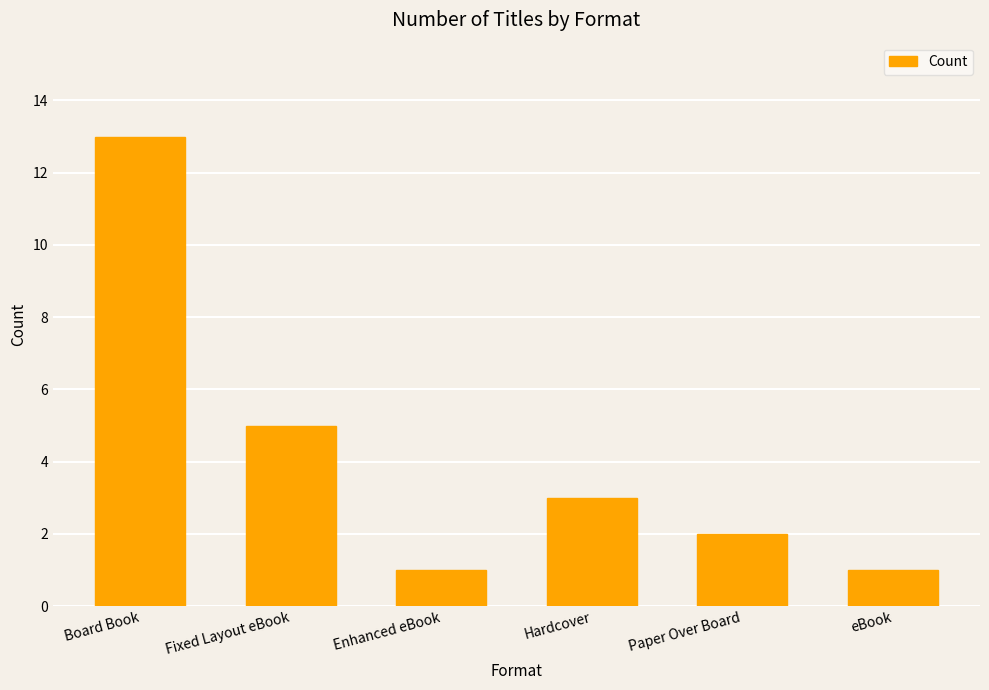

What is the label of the 5th bar from the right?

Fixed Layout eBook